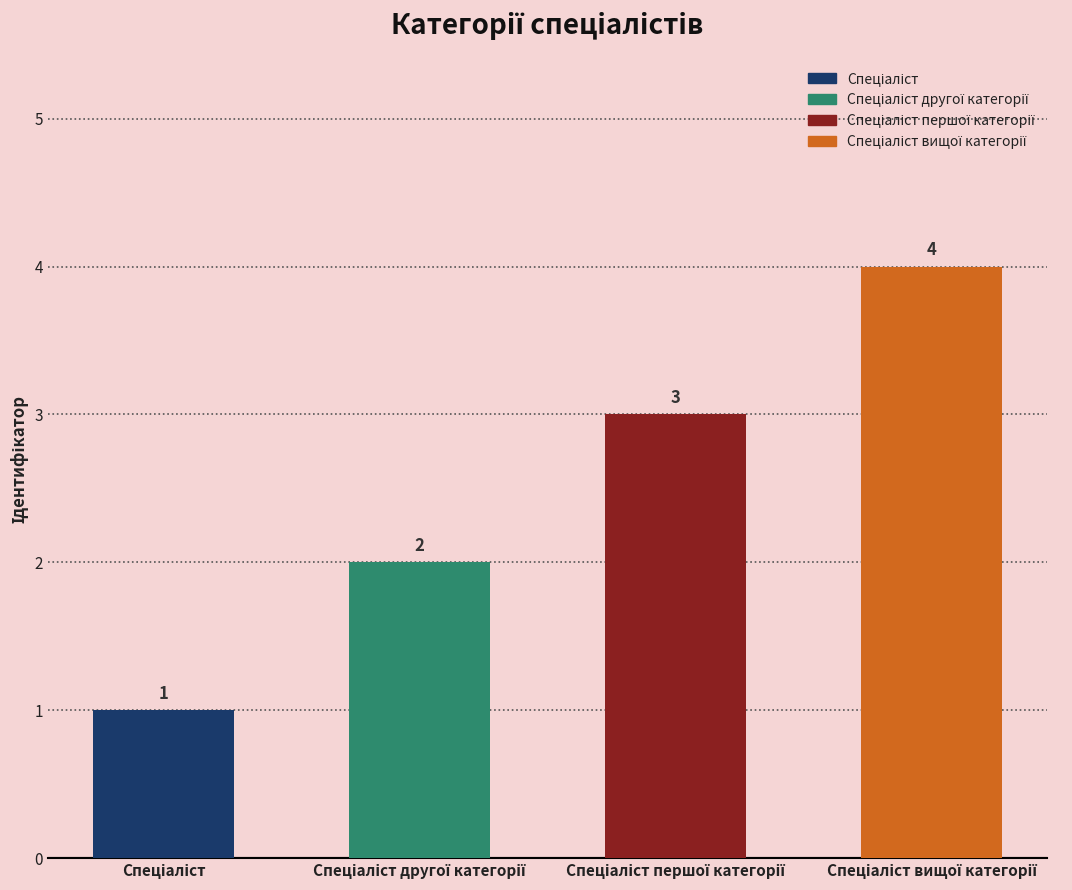

What is the maximum value shown in the chart?

4